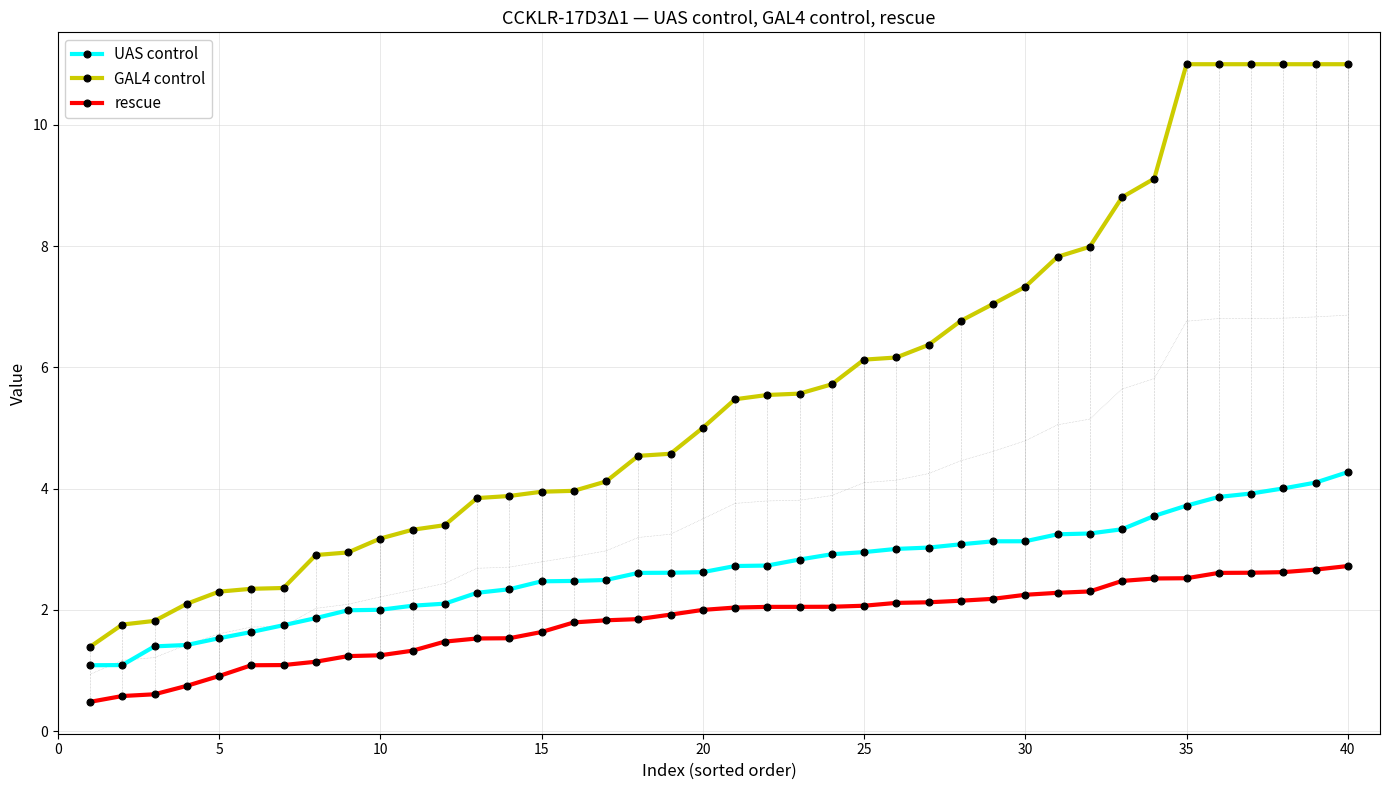

What is the average value of the GAL4 control series?

5.6